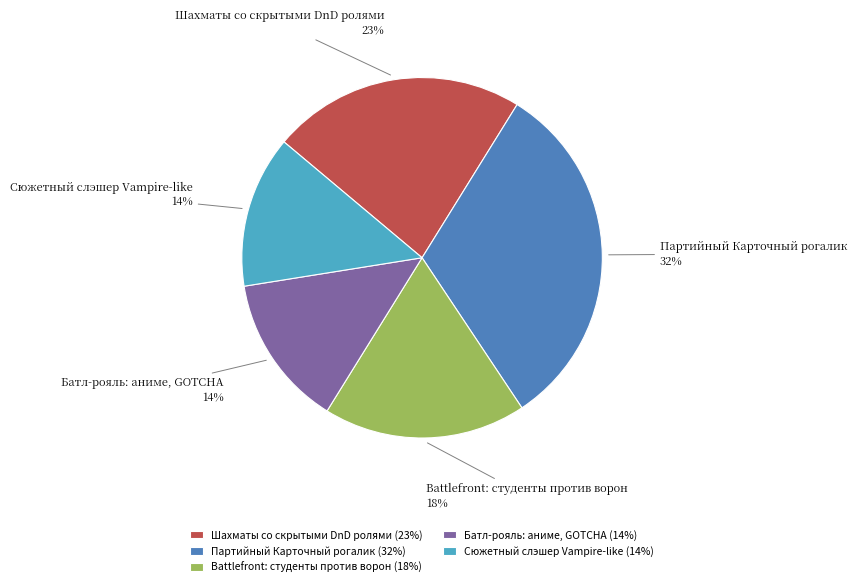

Which has a higher value, Шахматы со скрытыми DnD ролями or Партийный Карточный рогалик?

Партийный Карточный рогалик